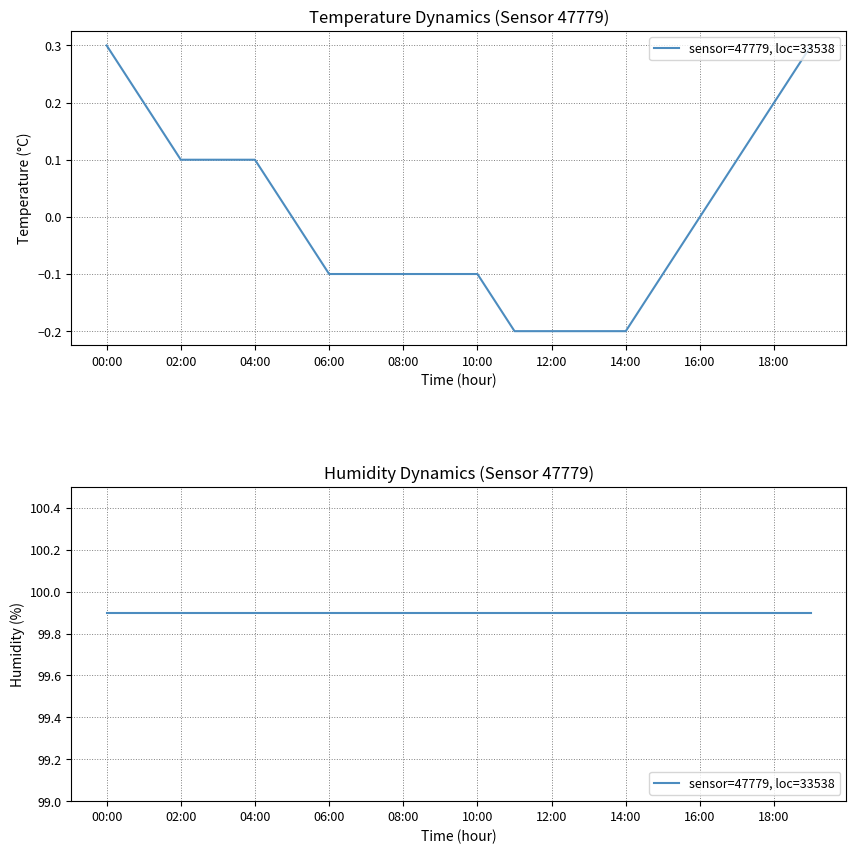

What is the sum of the humidity values at 03:00 and 04:00?

199.8